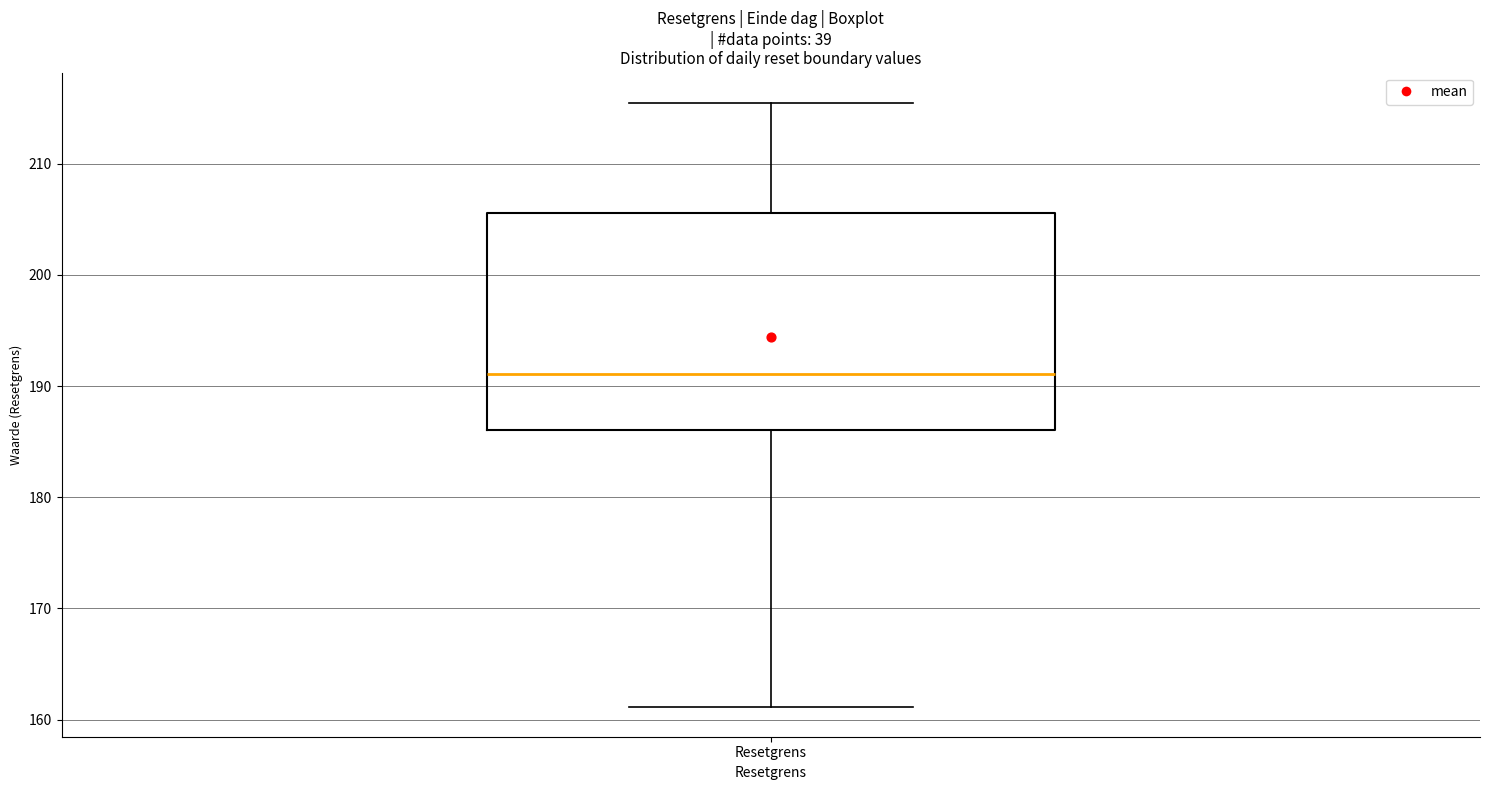

Where is the upper edge of the box for Resetgrens on the y-axis? The values are not printed on the chart, so give them approximately, as read against the axis.

206